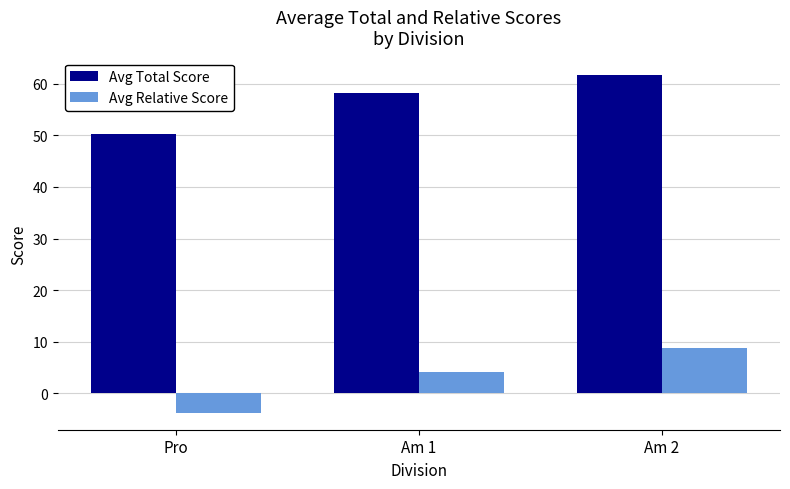

Reading left to right, transcribe all the data shown in this chart.

Avg Total Score: Pro=50.2	Am 1=58.2	Am 2=61.8
Avg Relative Score: Pro=-3.8	Am 1=4.1	Am 2=8.8